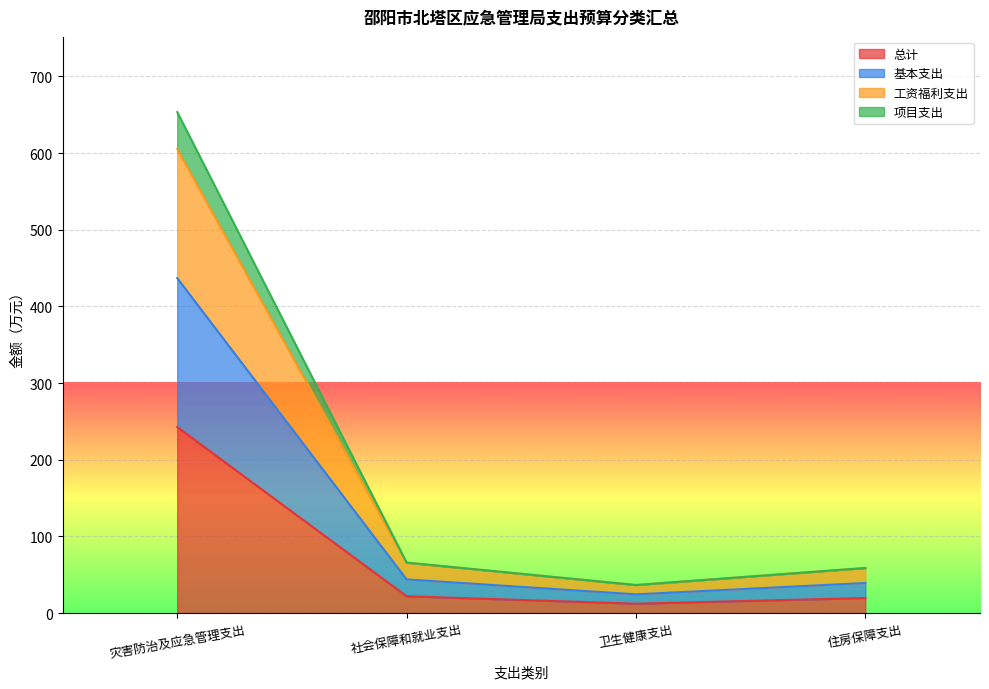

What is the minimum value shown in the chart?

12.2